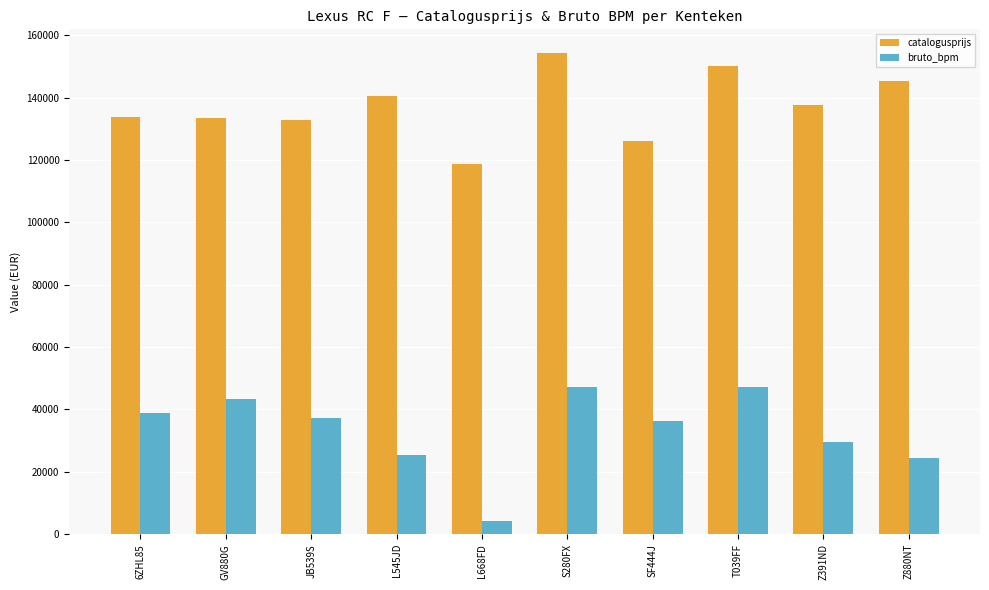

How many distinct data groups are displayed?

2